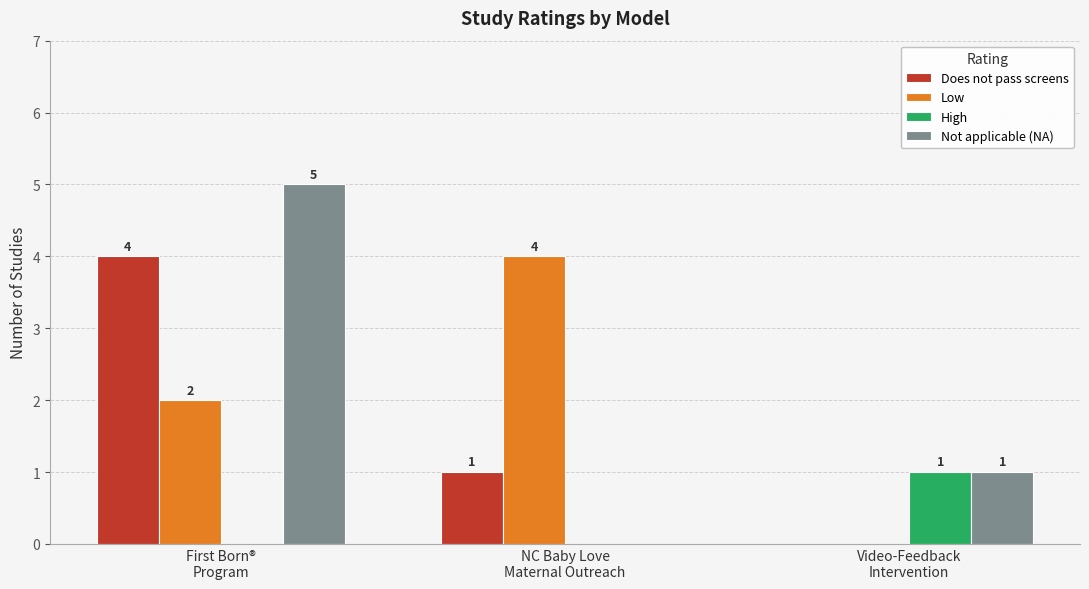

What is the maximum value shown in the chart?

5